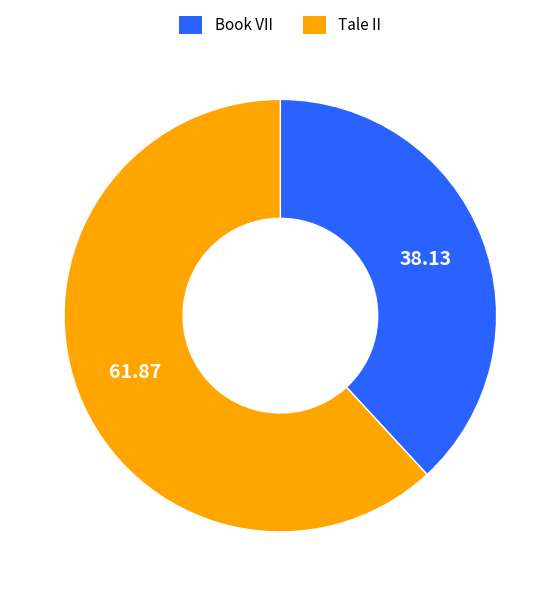

Which slice represents more than half of the pie?

Tale II